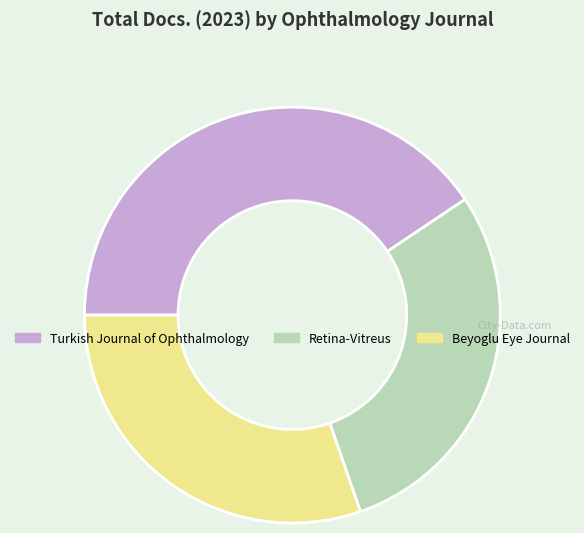

Is there any slice that represents more than half of the pie?

No